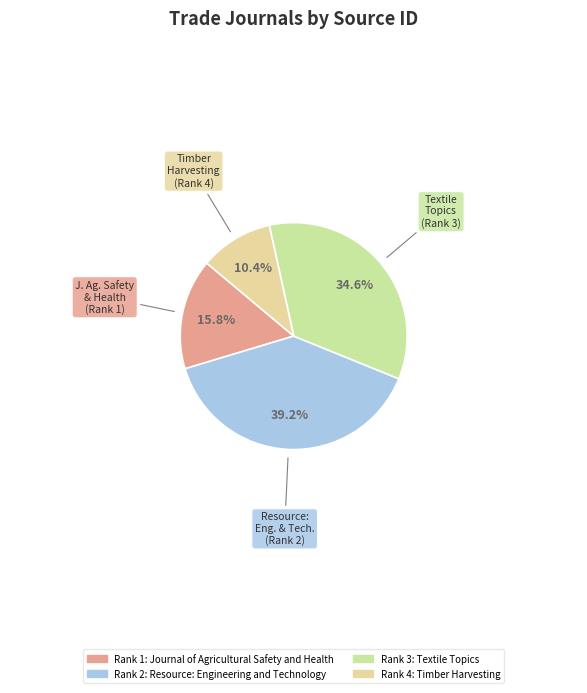

Is there any slice that represents more than half of the pie?

No